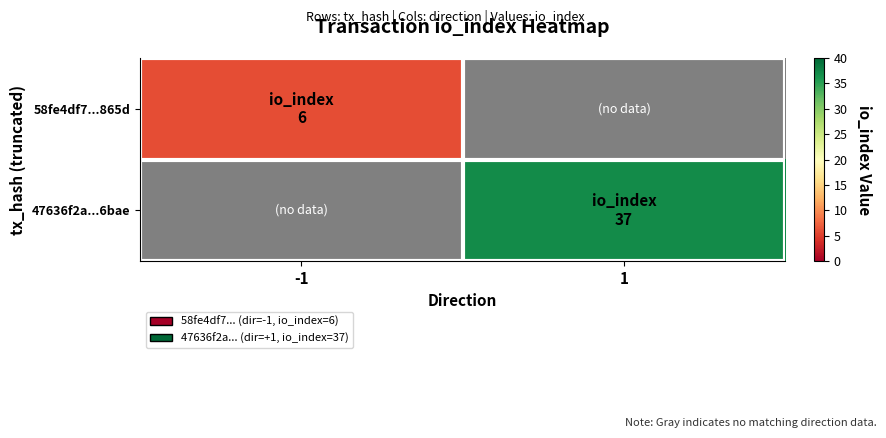

Which label corresponds to the smallest value in the chart?

-1